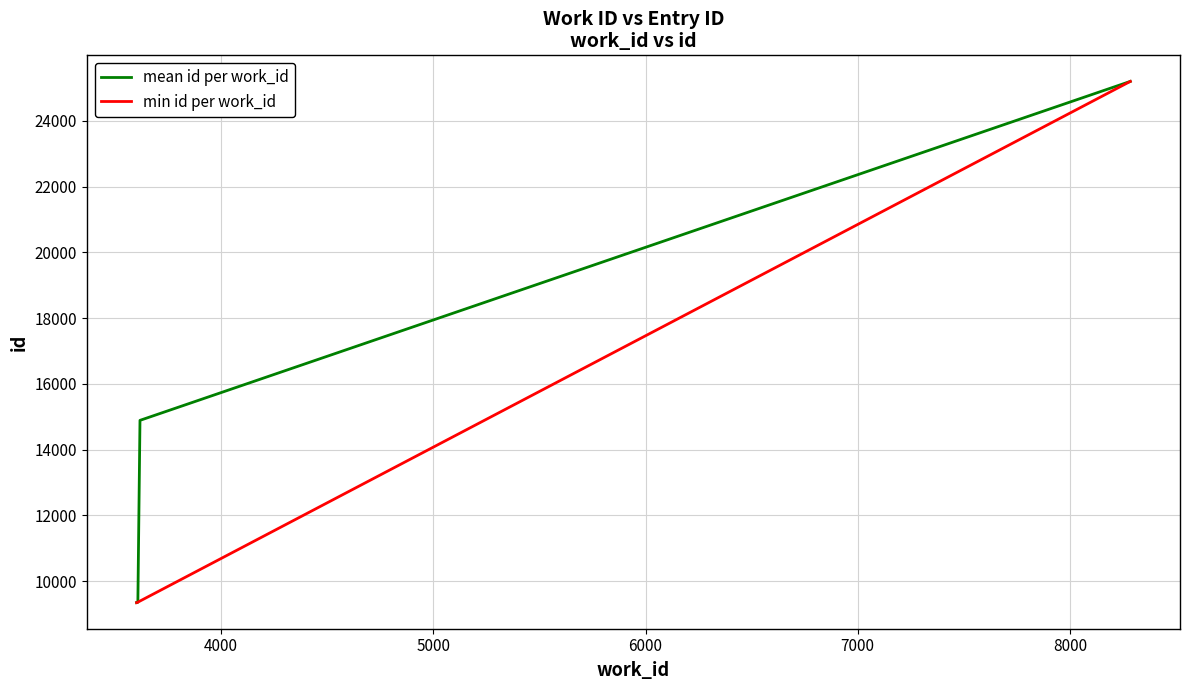

Which series has the largest total across all categories?

mean id per work_id